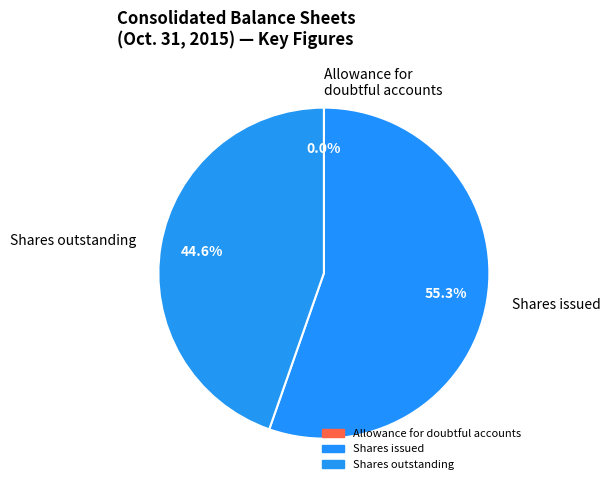

Which has a higher value, Shares outstanding or Shares issued?

Shares issued